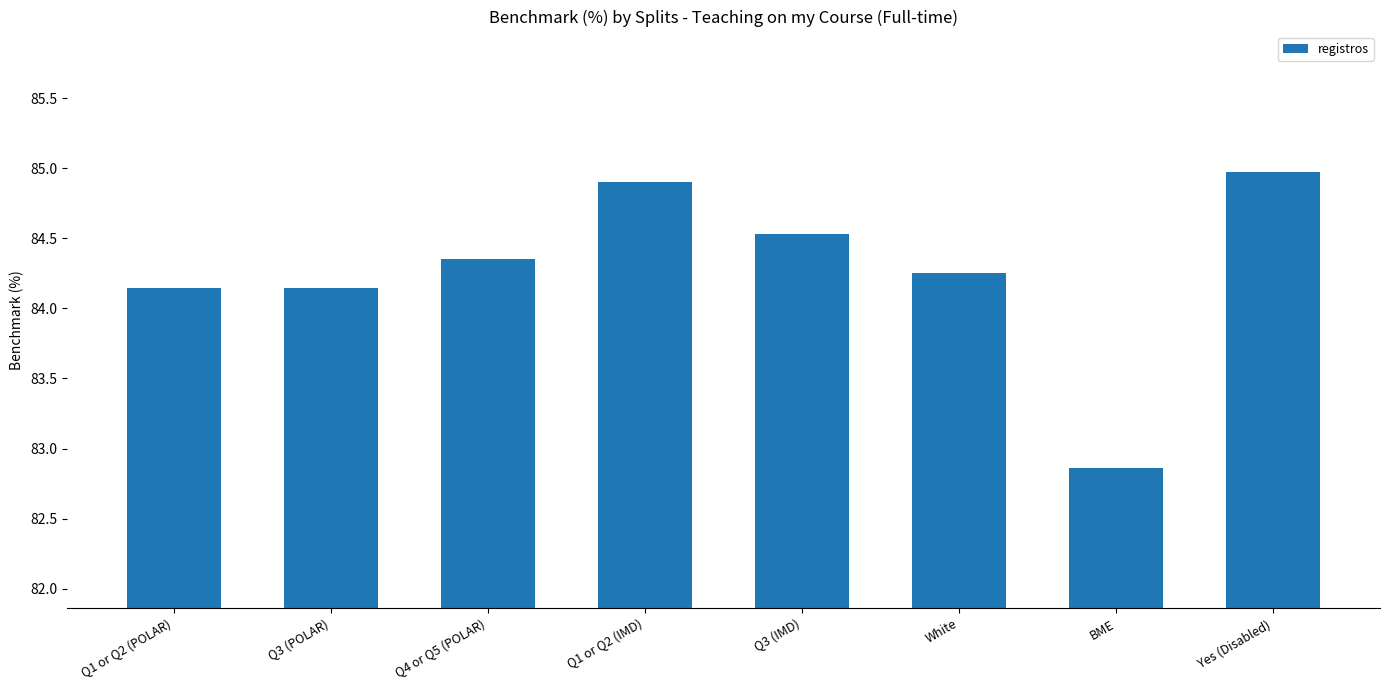

What is the label of the 6th bar from the left?

White